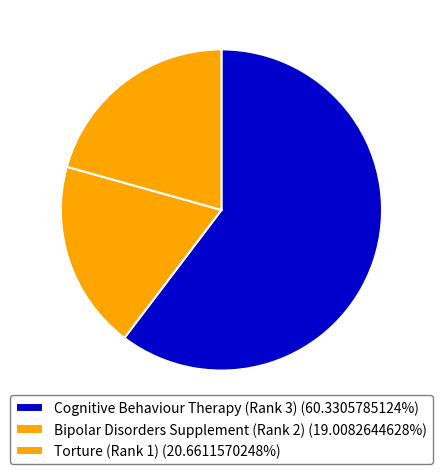

Combined, what portion of the pie is Bipolar Disorders Supplement (Rank 2) and Cognitive Behaviour Therapy (Rank 3)?

79.3%